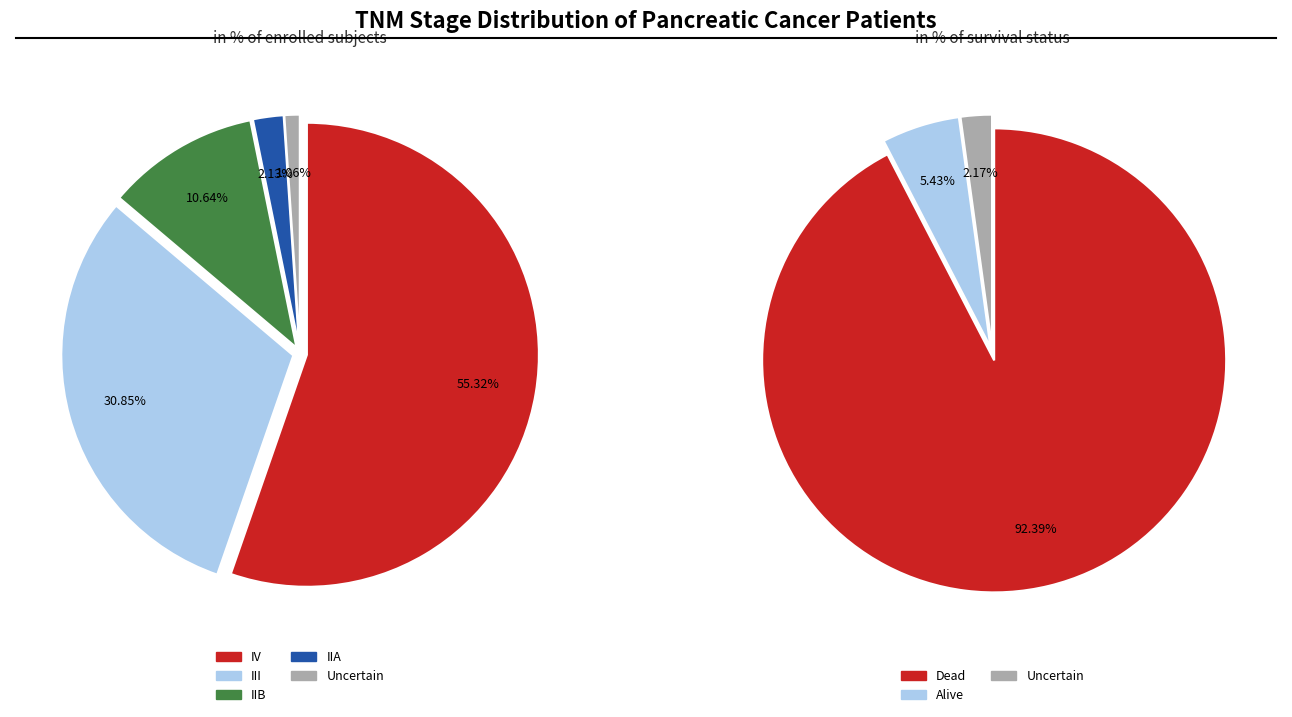

To the nearest percent, what is the average slice percentage?

20%